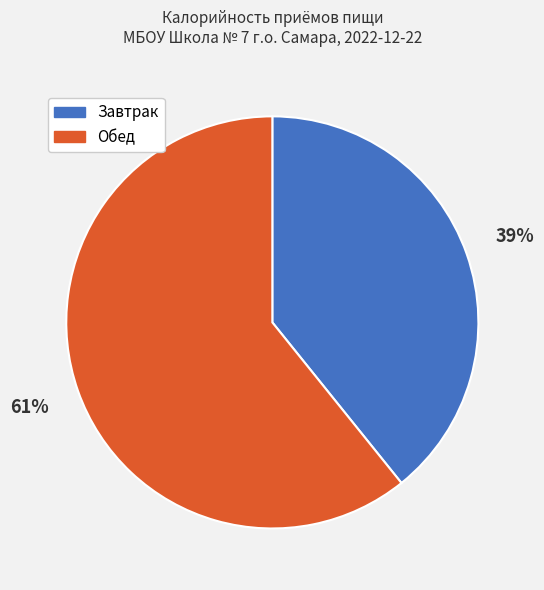

What percentage is the Обед slice, to the nearest percent?

61%